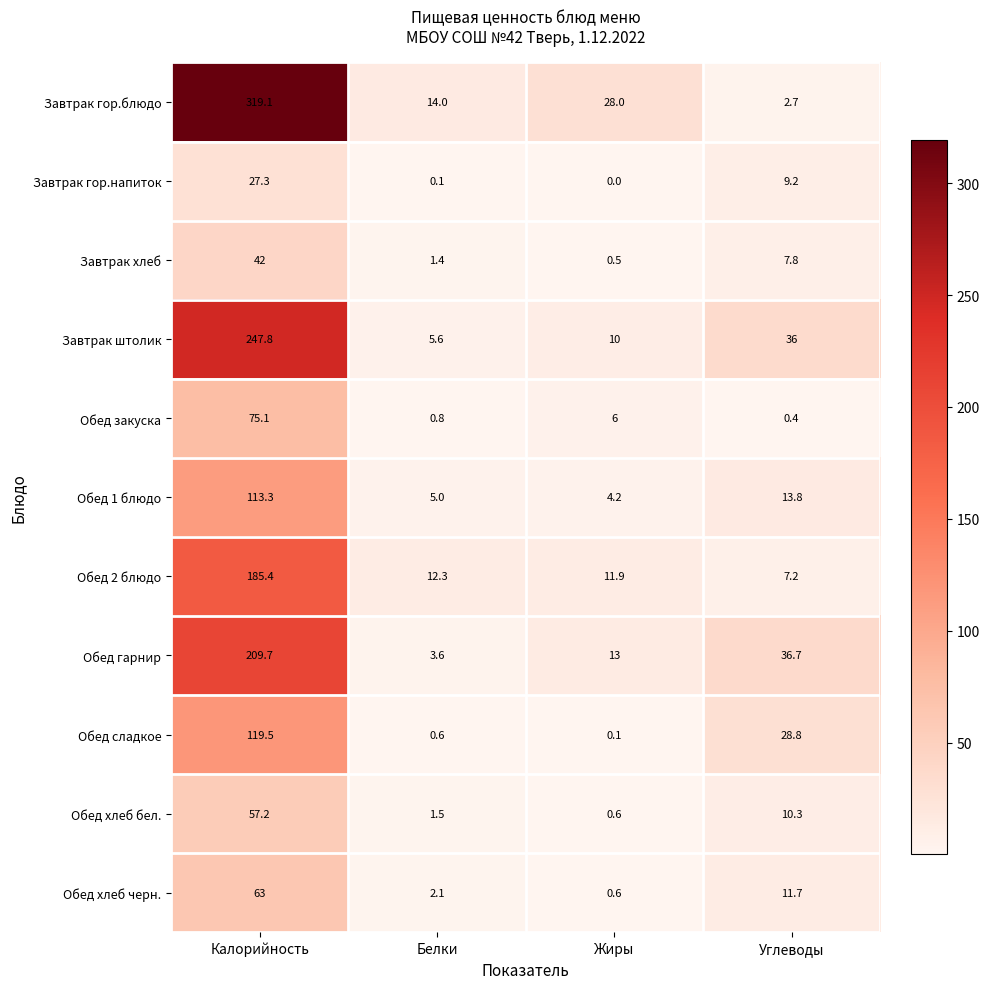

What is the sum of the Обед хлеб черн. values at Углеводы and Калорийность?

74.7